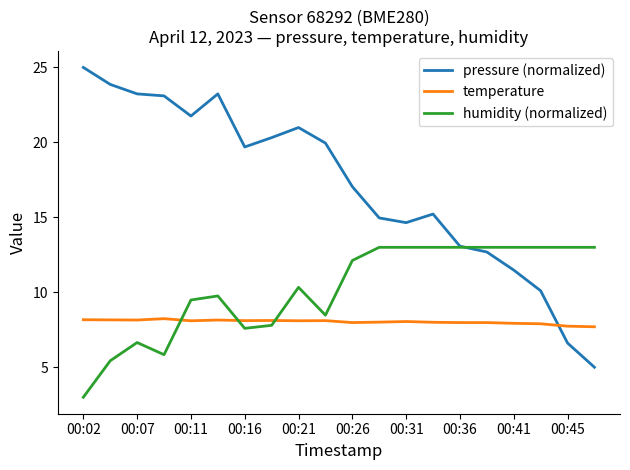

What is the difference between the maximum and minimum values in the temperature series?

0.5